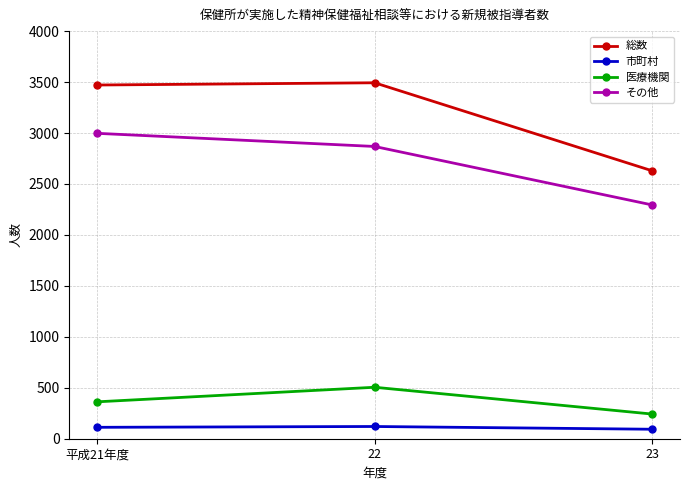

How many data points does each series have?

3